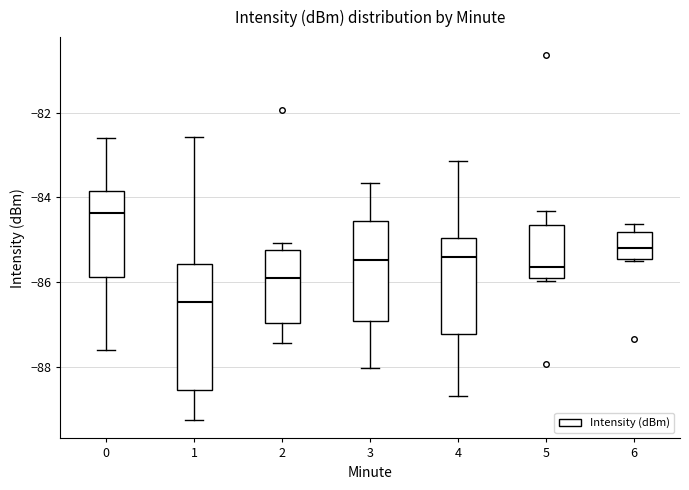

Reading left to right, read every box against the y-axis: the position of its median line, the range the box covers, and the ends of its whiskers. The values are not printed on the chart, so give them approximately, as read against the axis.

0: median -84.4, box -85.8 to -83.8, whiskers -87.6 to -82.6
1: median -86.4, box -88.6 to -85.6, whiskers -89.2 to -82.6
2: median -85.8, box -87.0 to -85.2, whiskers -87.4 to -85.0
3: median -85.4, box -87.0 to -84.6, whiskers -88.0 to -83.6
4: median -85.4, box -87.2 to -85.0, whiskers -88.6 to -83.2
5: median -85.6, box -86.0 to -84.6, whiskers -86.0 (just below the box's lower edge) to -84.4
6: median -85.2, box -85.4 to -84.8, whiskers -85.4 to -84.6